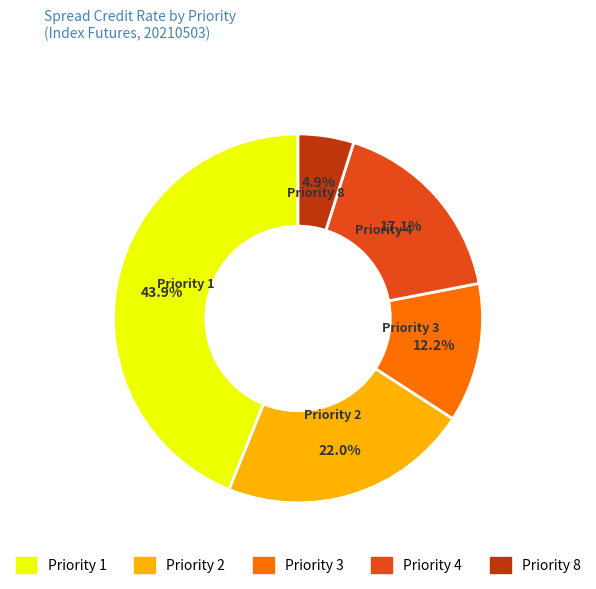

Is it true that Priority 8 is 18% of the pie?

False